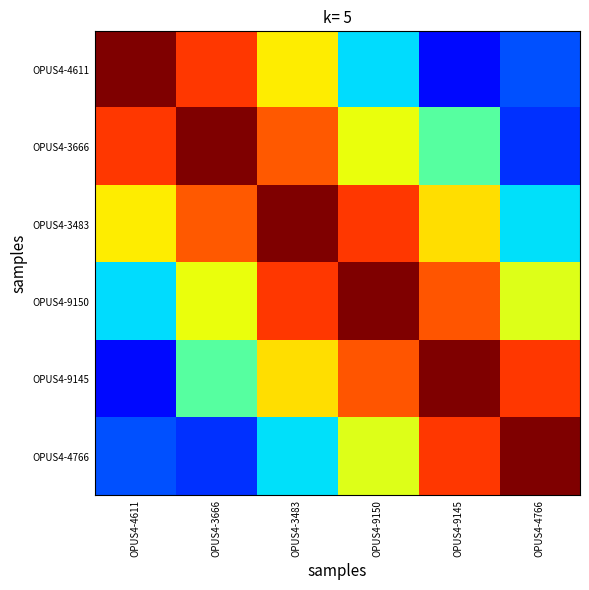

Count the number of data series in this chart.

6